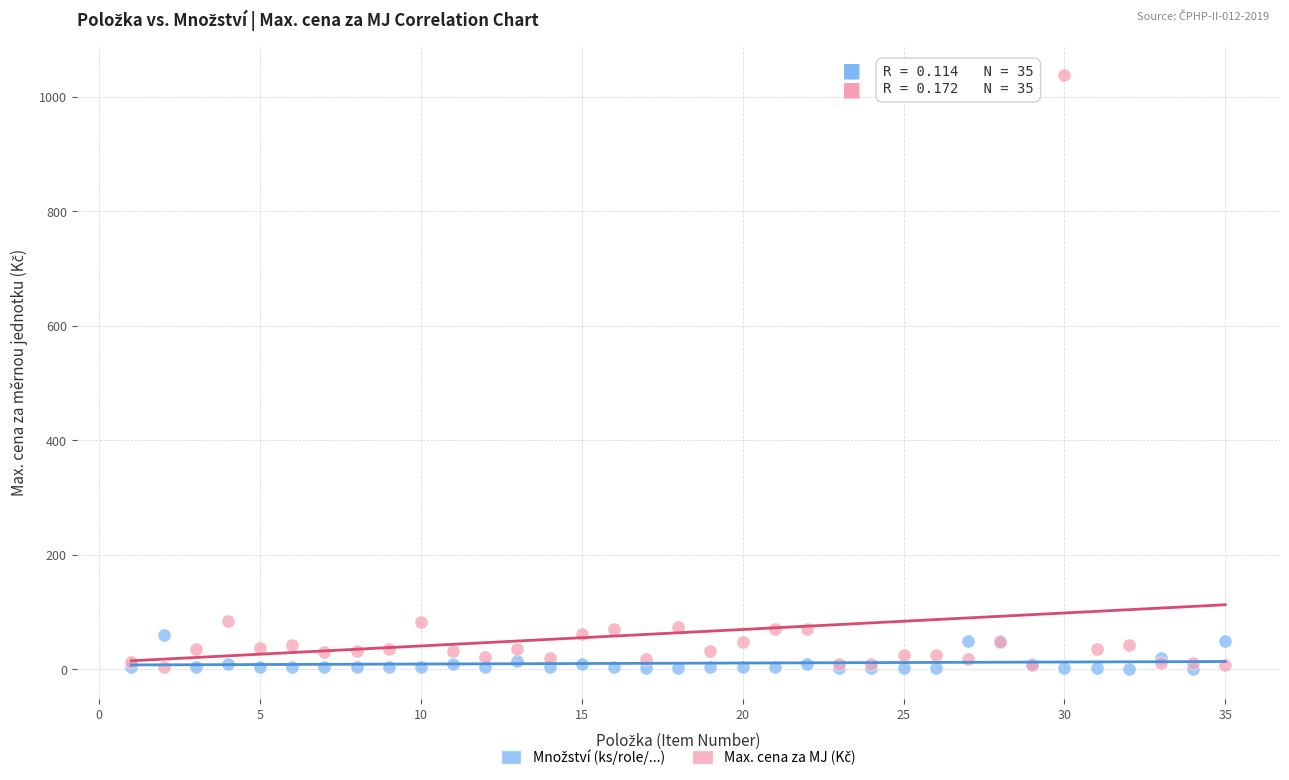

What is the X range (max minus min) for the scatter plot?

34.0